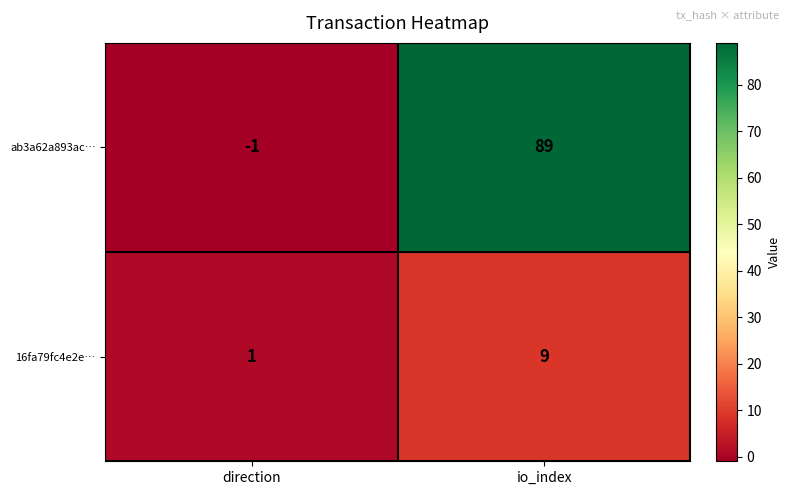

What is the difference between the ab3a62a893ac… values at io_index and direction?

90